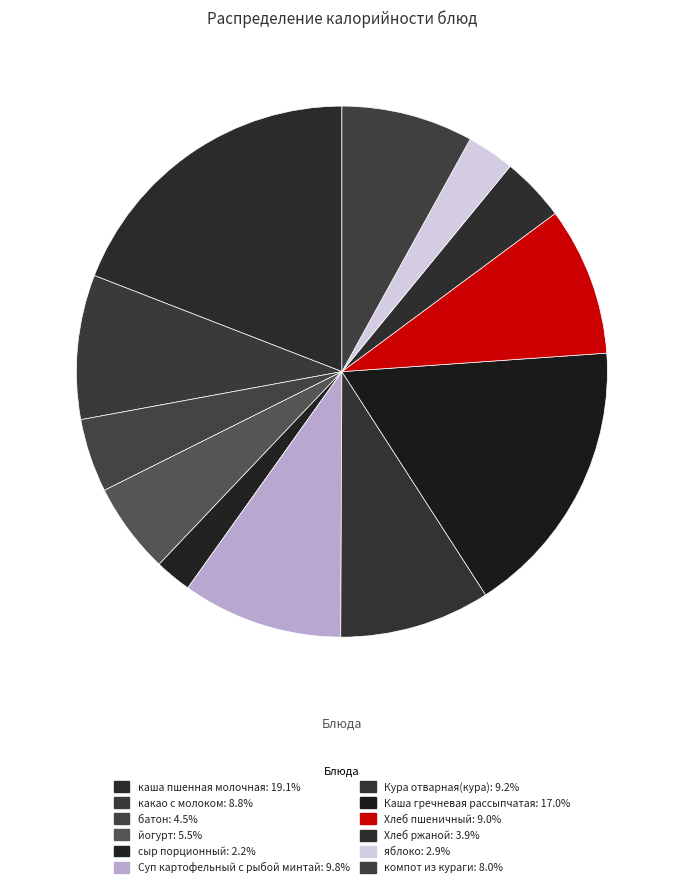

To the nearest percent, what percentage of the pie is яблоко?

3%